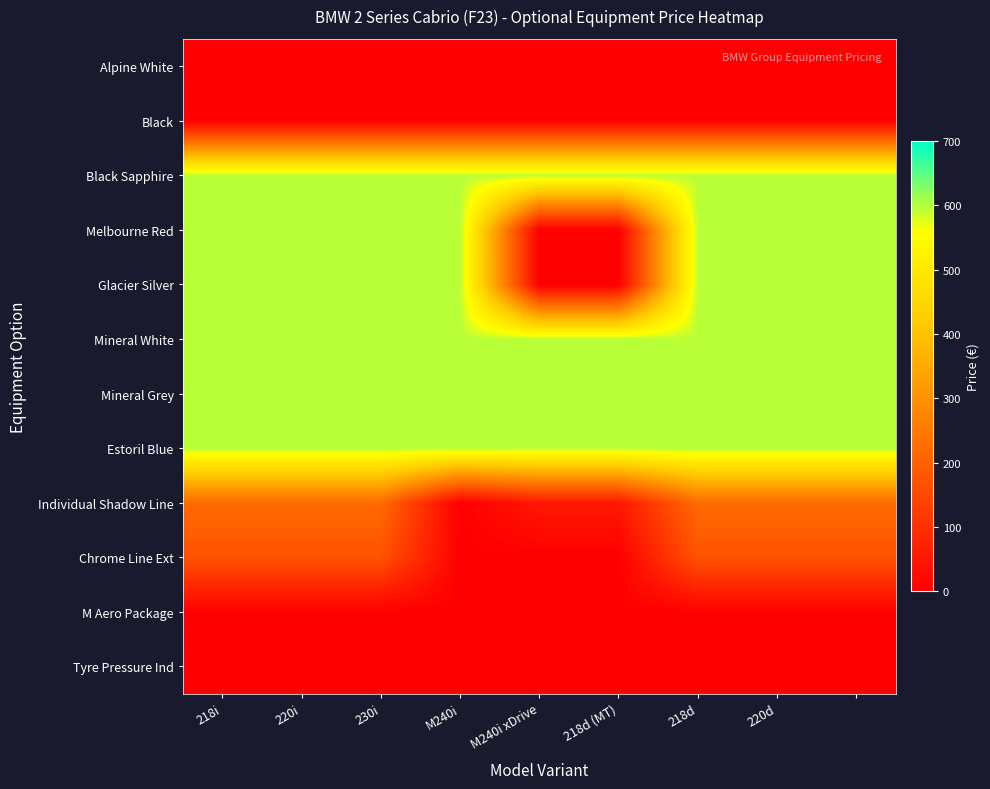

How many data points does each series have?

9